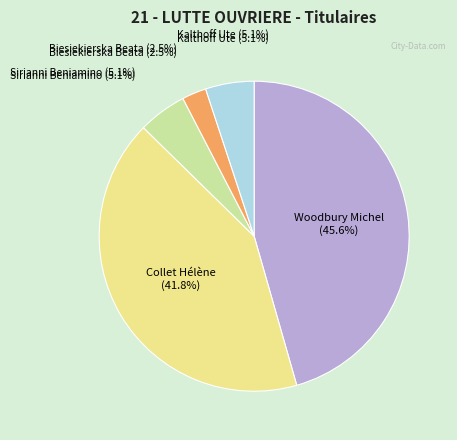

How many segments does this pie chart have?

5